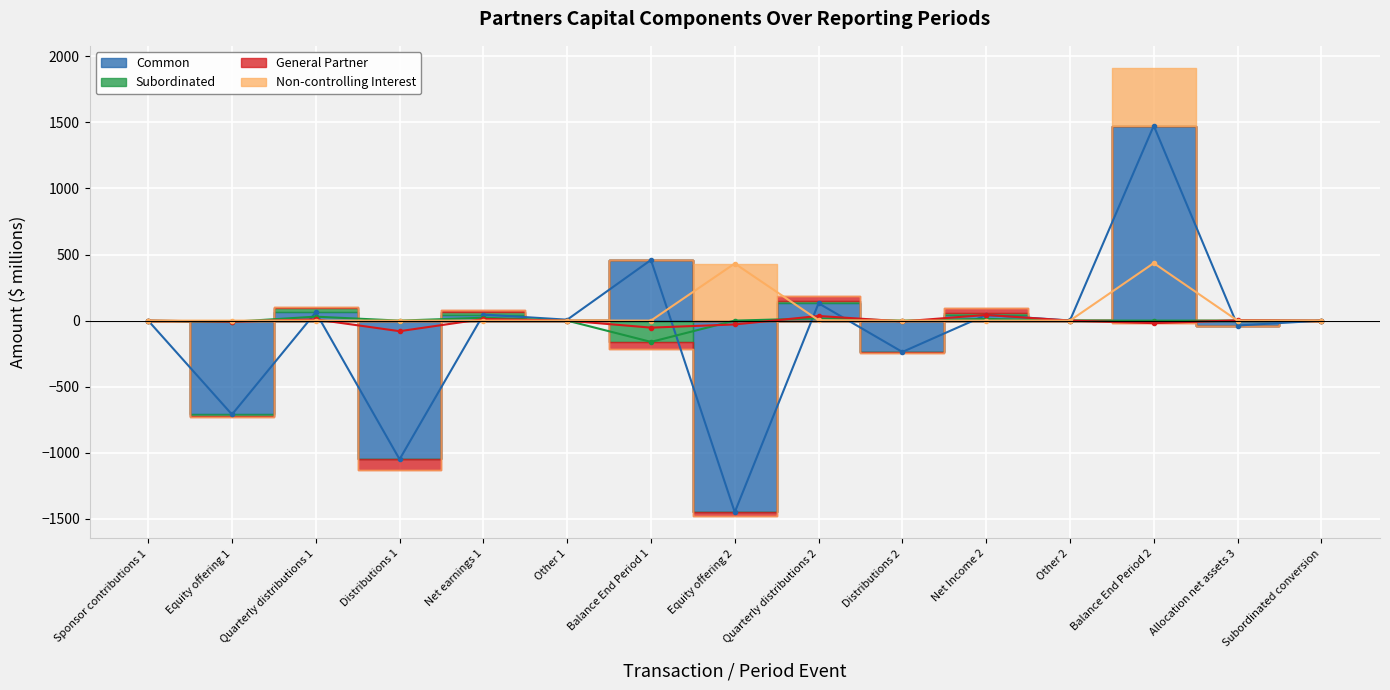

Reading right to left, list all the values displayed in this chart.

Common: Subordinated conversion=0	Allocation net assets 3=-37	Balance End Period 2=1474	Other 2=1	Net Income 2=43	Distributions 2=-237	Quarterly distributions 2=131	Equity offering 2=-1449	Balance End Period 1=459	Other 1=7	Net earnings 1=46	Distributions 1=-1049	Quarterly distributions 1=63	Equity offering 1=-710	Sponsor contributions 1=0
Subordinated: Subordinated conversion=0	Allocation net assets 3=0	Balance End Period 2=0	Other 2=0	Net Income 2=13	Distributions 2=0	Quarterly distributions 2=17	Equity offering 2=0	Balance End Period 1=-161	Other 1=0	Net earnings 1=22	Distributions 1=0	Quarterly distributions 1=30	Equity offering 1=-9	Sponsor contributions 1=0
General Partner: Subordinated conversion=0	Allocation net assets 3=2	Balance End Period 2=-19	Other 2=0	Net Income 2=43	Distributions 2=-6	Quarterly distributions 2=35	Equity offering 2=-29	Balance End Period 1=-53	Other 1=0	Net earnings 1=12	Distributions 1=-80	Quarterly distributions 1=9	Equity offering 1=-8	Sponsor contributions 1=0
Non-controlling Interest: Subordinated conversion=0	Allocation net assets 3=0	Balance End Period 2=435	Other 2=0	Net Income 2=0	Distributions 2=0	Quarterly distributions 2=3	Equity offering 2=432	Balance End Period 1=0	Other 1=0	Net earnings 1=0	Distributions 1=0	Quarterly distributions 1=0	Equity offering 1=0	Sponsor contributions 1=0